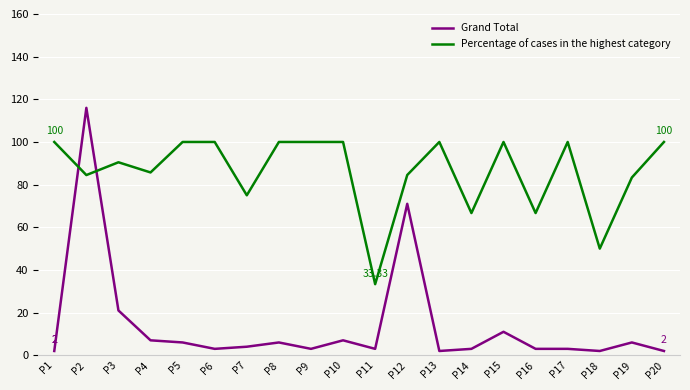

Between which two adjacent categories do Percentage of cases in the highest category and Grand Total first intersect?

P1 and P2